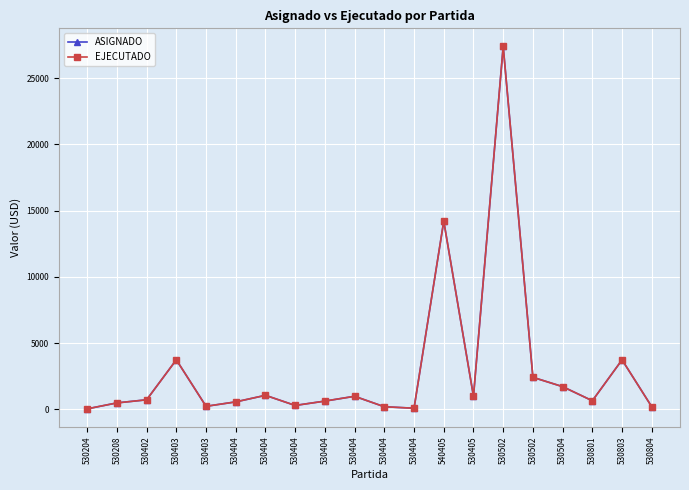

Rank the categories by ASIGNADO value from lowest to highest.

530204, 530404, 530804, 530404, 530403, 530404, 530208, 530404, 530404, 530801, 530402, 530404, 530405, 530404, 530504, 530502, 530803, 530403, 540405, 530502